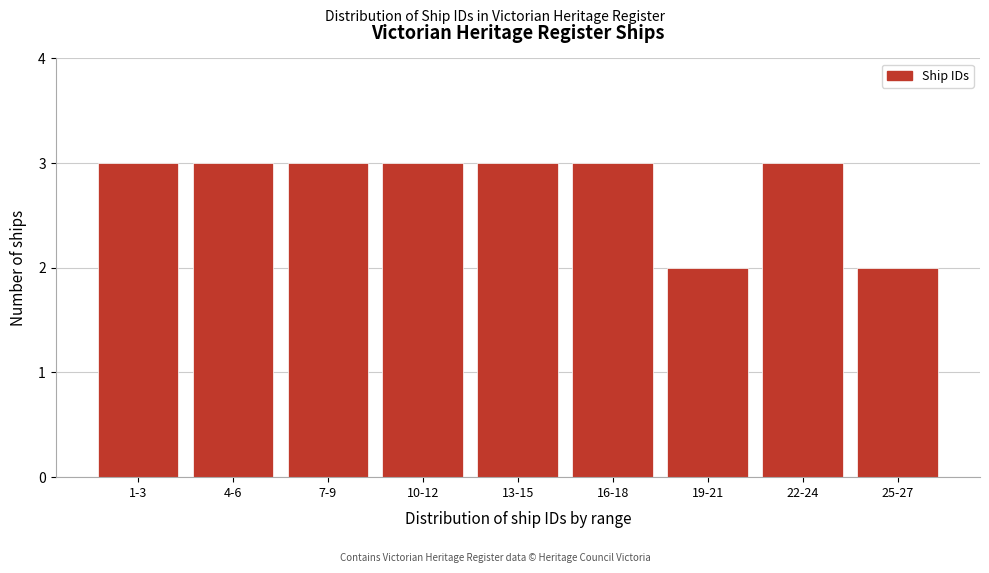

Reading left to right, transcribe all the data shown in this chart.

1-3=3	4-6=3	7-9=3	10-12=3	13-15=3	16-18=3	19-21=2	22-24=3	25-27=2